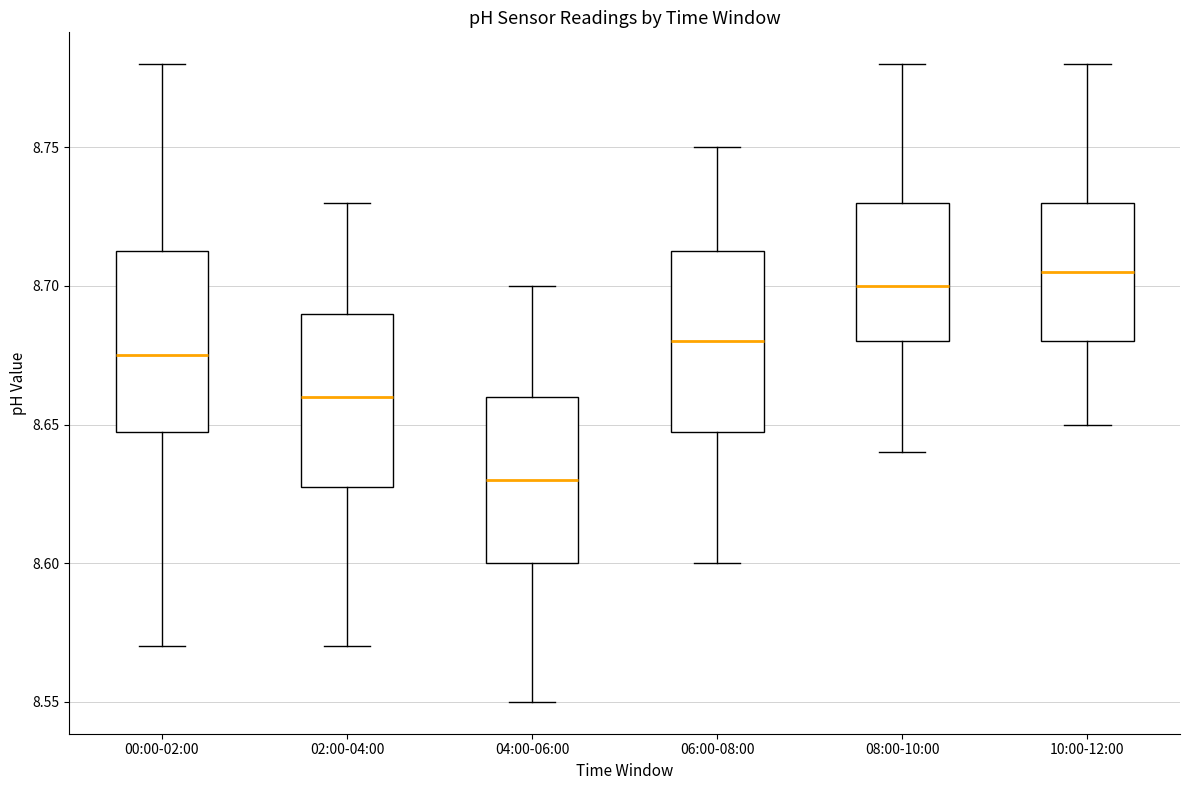

Which box's median line is the highest?

10:00-12:00